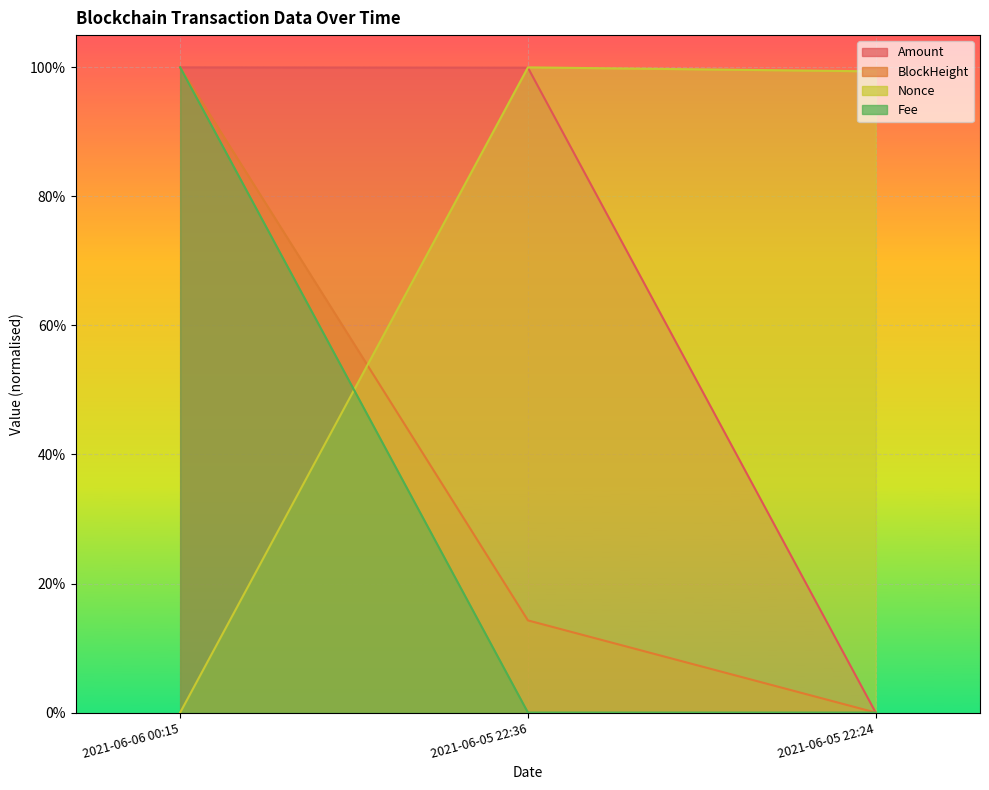

At how many categories does at least one series exceed 0?

3